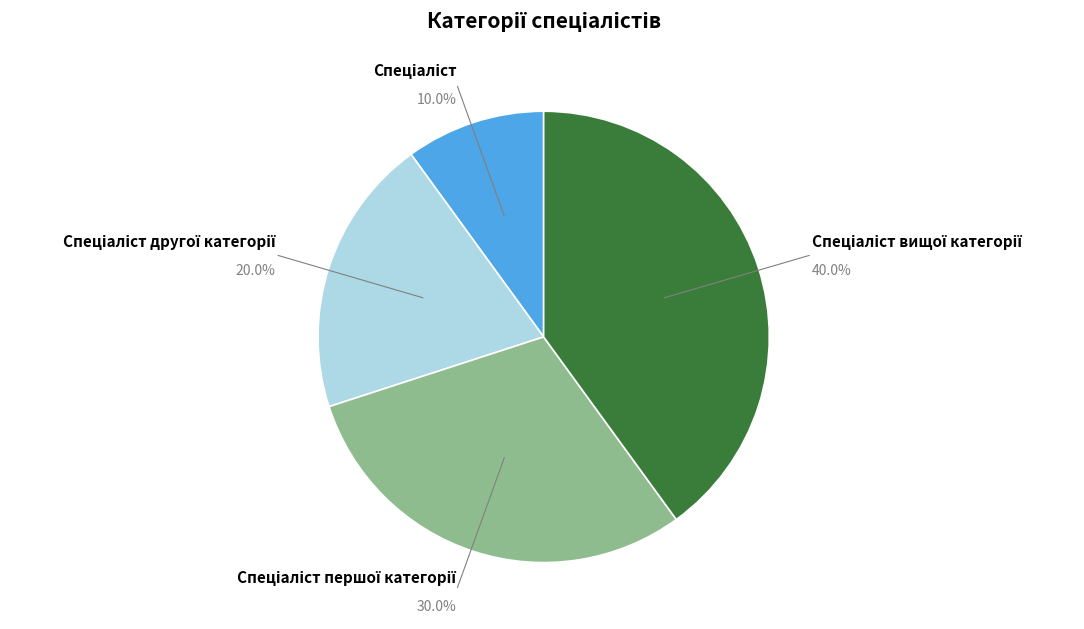

How many segments does this pie chart have?

4